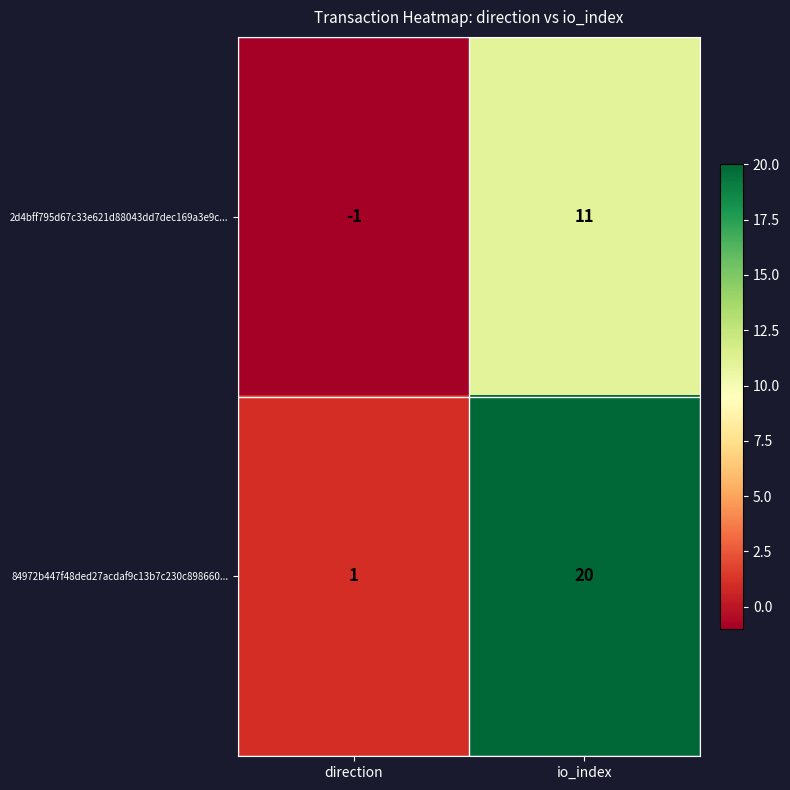

The value of 84972b447f48ded27acdaf9c13b7c230c898660... at io_index is 20. True or false?

True